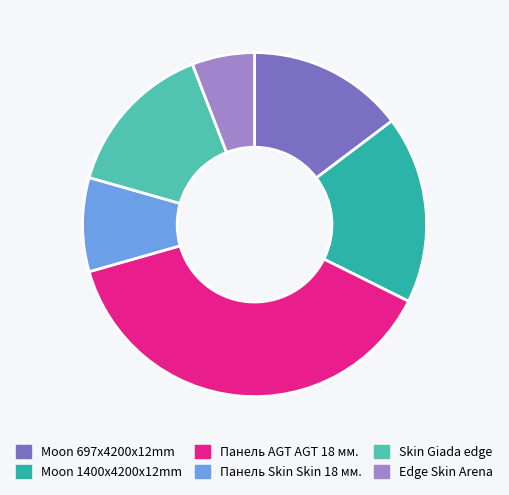

Does Moon 1400x4200x12mm represent more than half of the total?

No